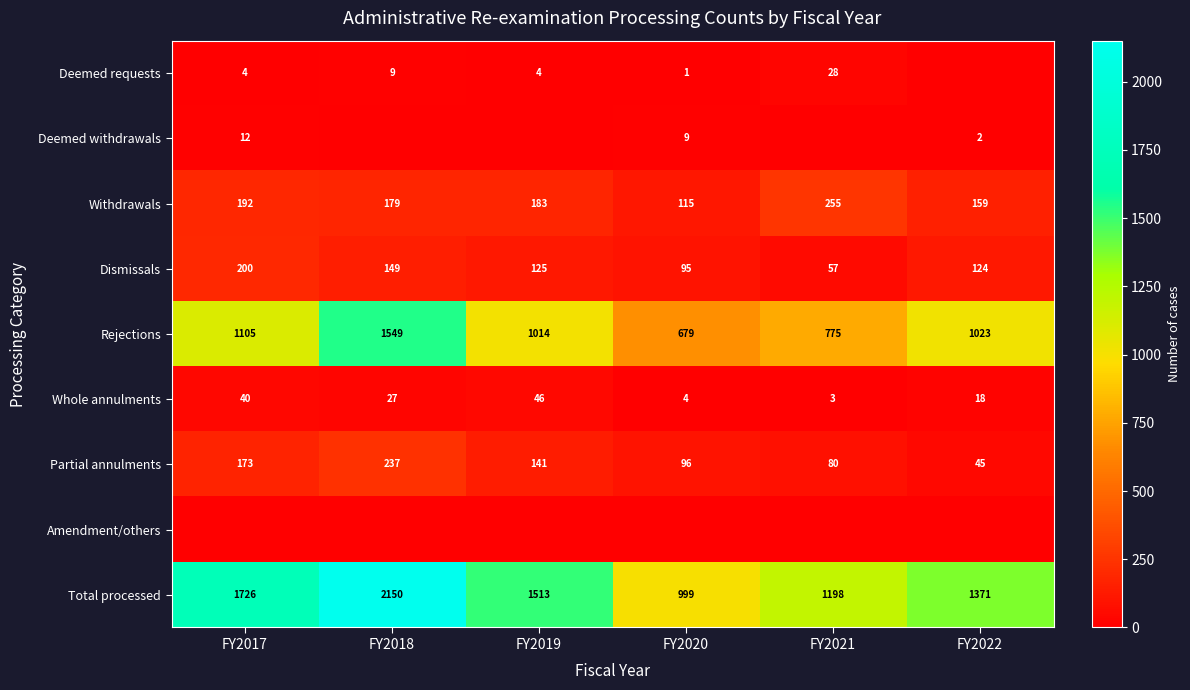

What is the difference between the maximum and minimum values in the Rejections series?

870